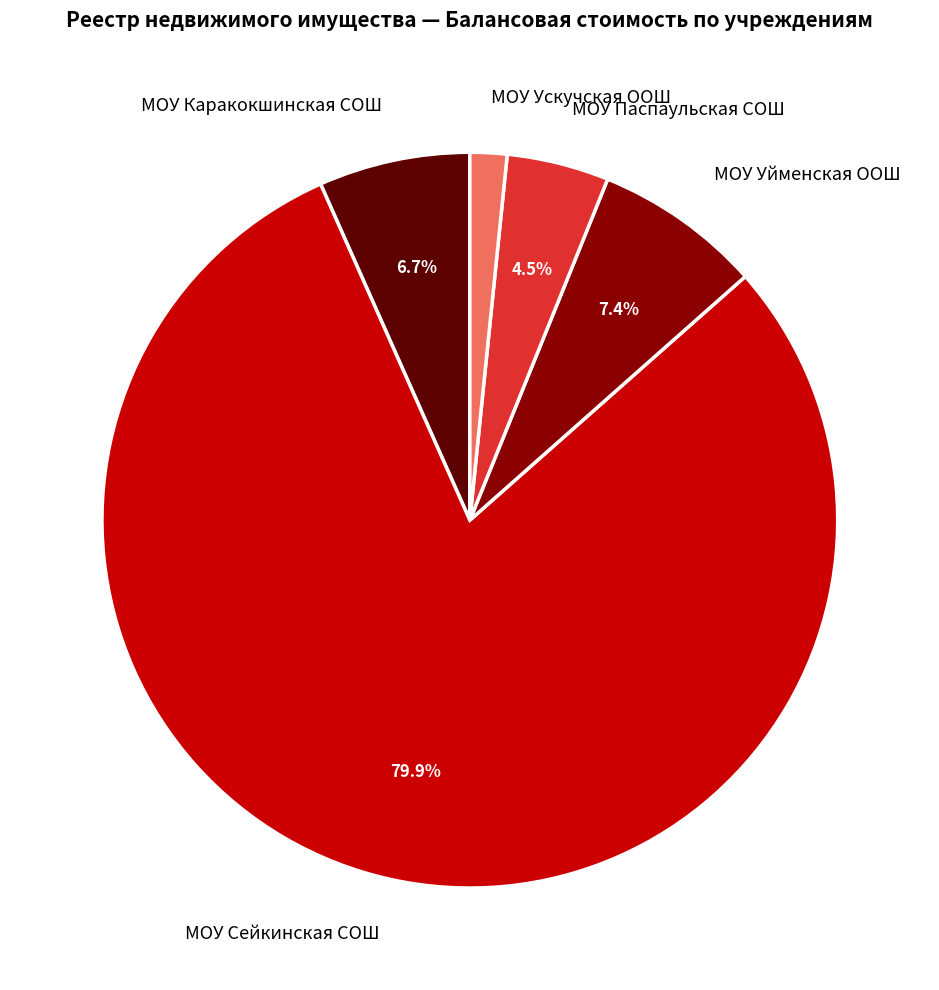

Which slice represents more than half of the pie?

МОУ Сейкинская СОШ